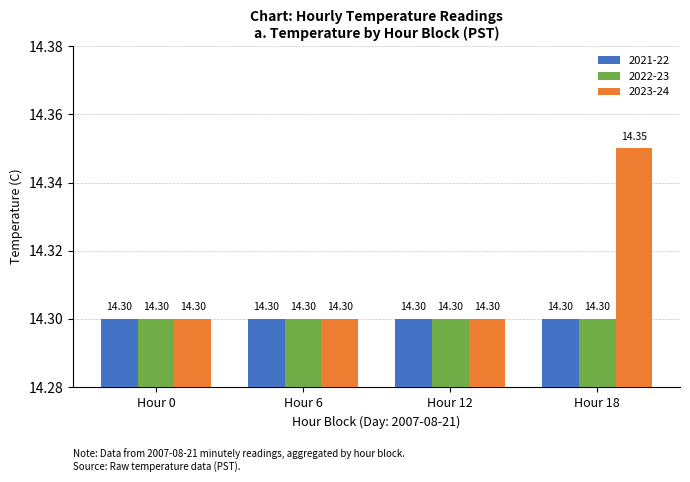

Are the bars grouped side by side (vs. stacked)?

Yes